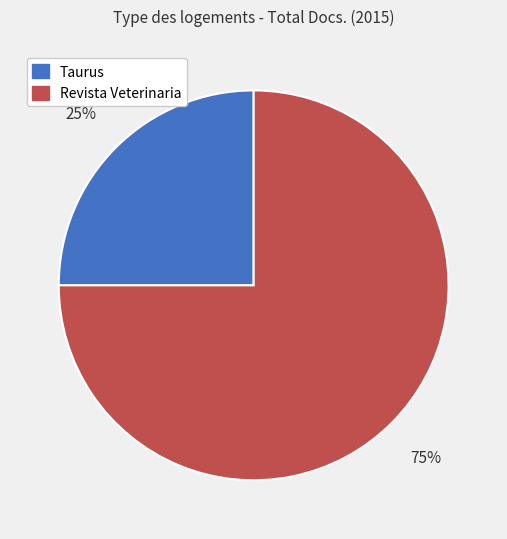

Approximately how many times larger is the value at Revista Veterinaria compared to Taurus?

3.0